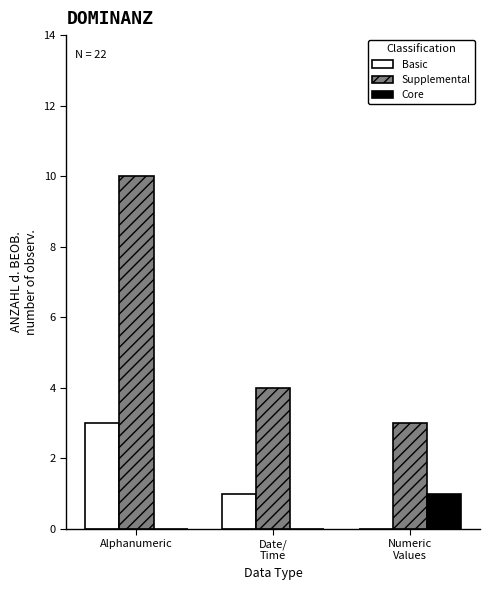

What is the difference between the Core values at Numeric
Values and Alphanumeric?

1